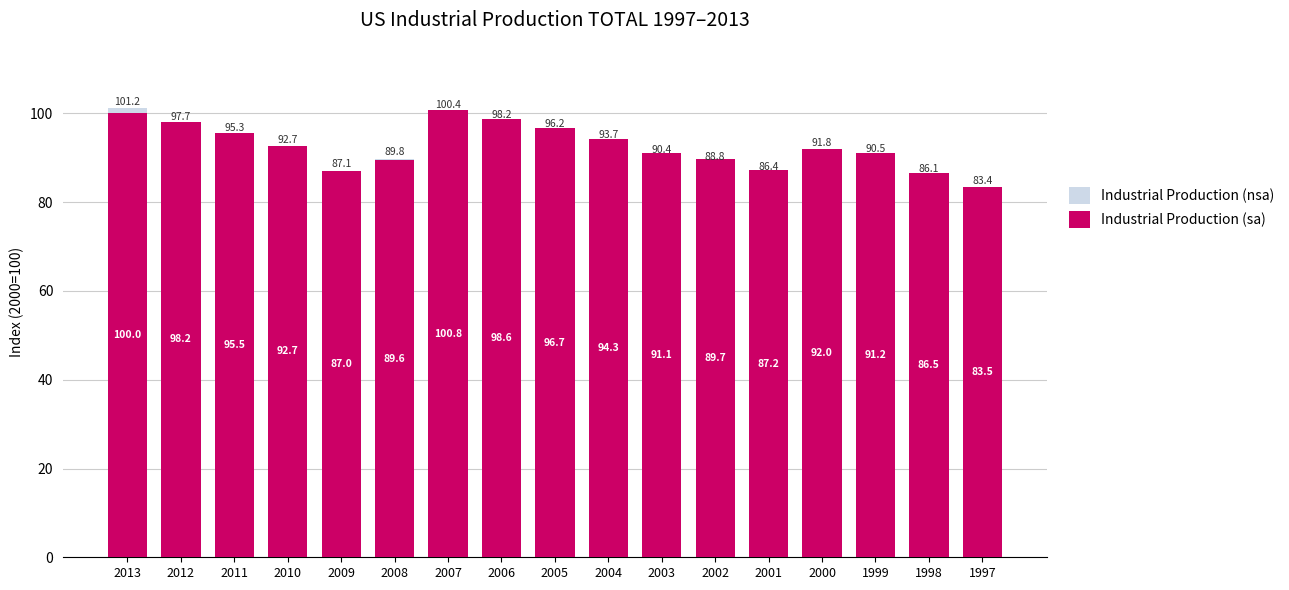

At 1997, list the series in order from largest to smallest.

Industrial Production (sa), Industrial Production (nsa)